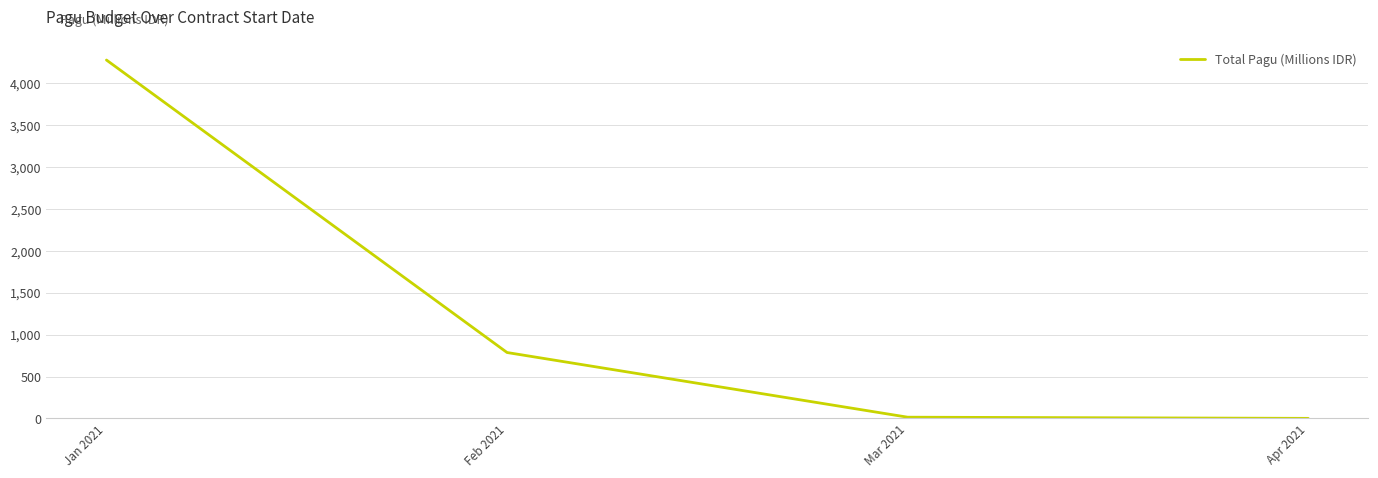

What is the smallest value displayed?

0.7